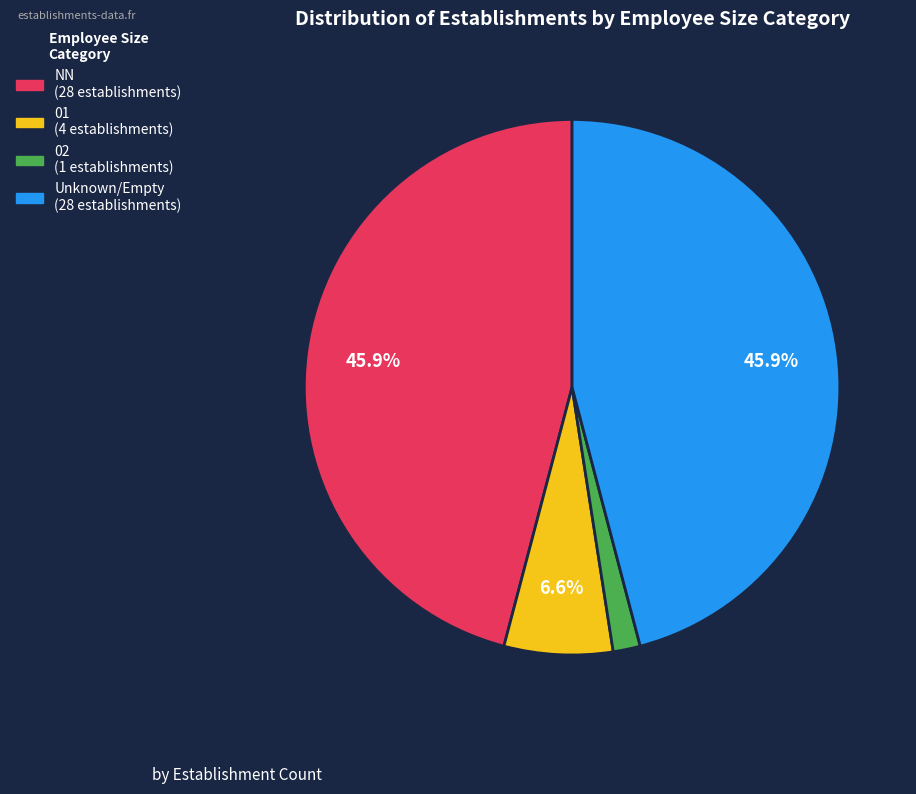

Is there any slice that represents more than half of the pie?

No